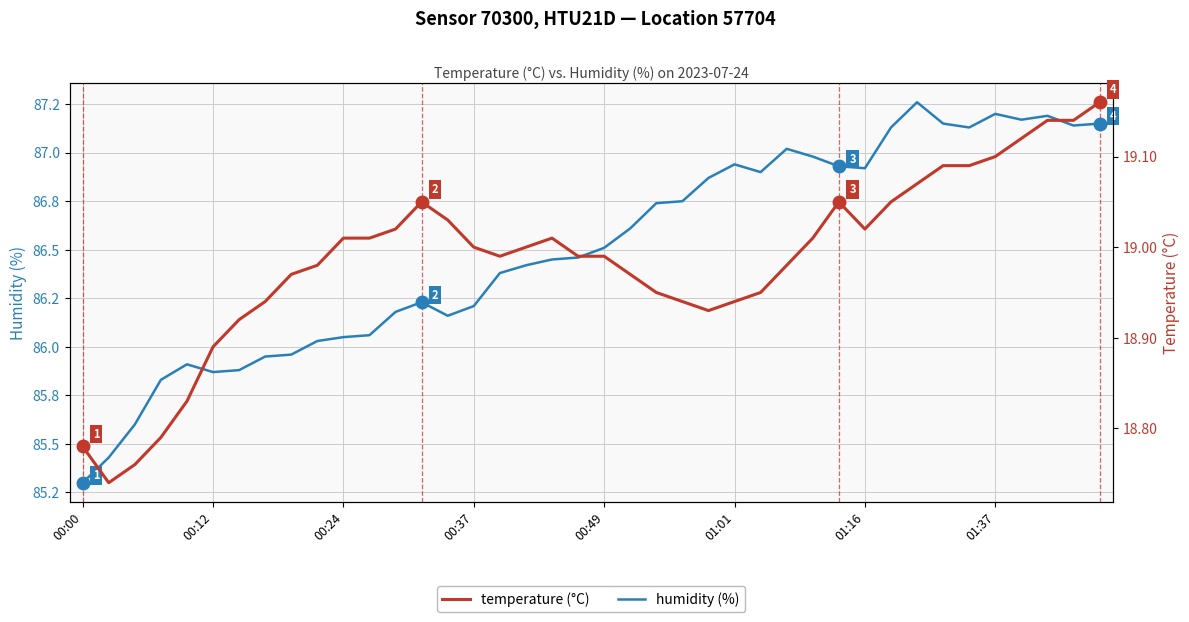

How many interior local valleys does the humidity (%) series have?

7